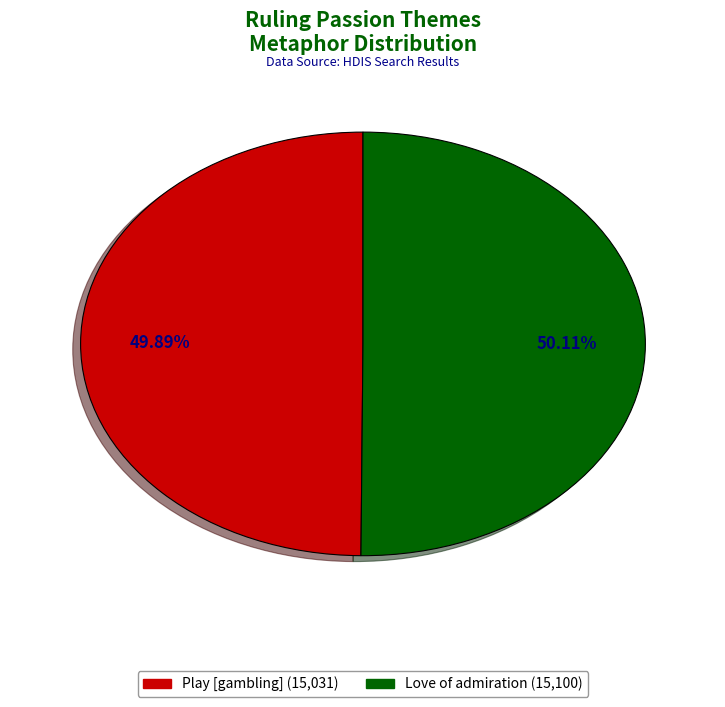

Approximately how many times larger is the value at Love of admiration (15,100) compared to Play [gambling] (15,031)?

1.0